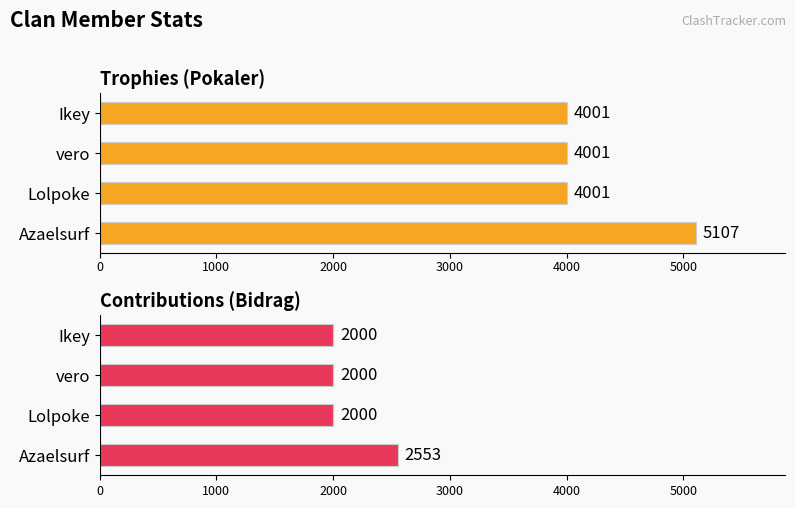

What are all the series names shown in the legend?

Pokaler, Bidrag